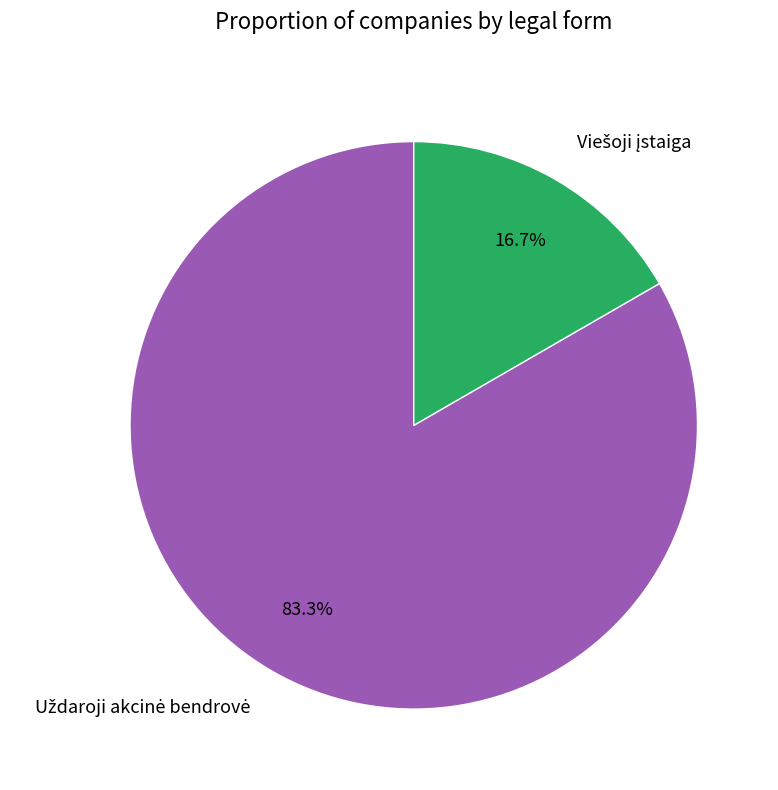

Does any single category account for the majority?

Yes